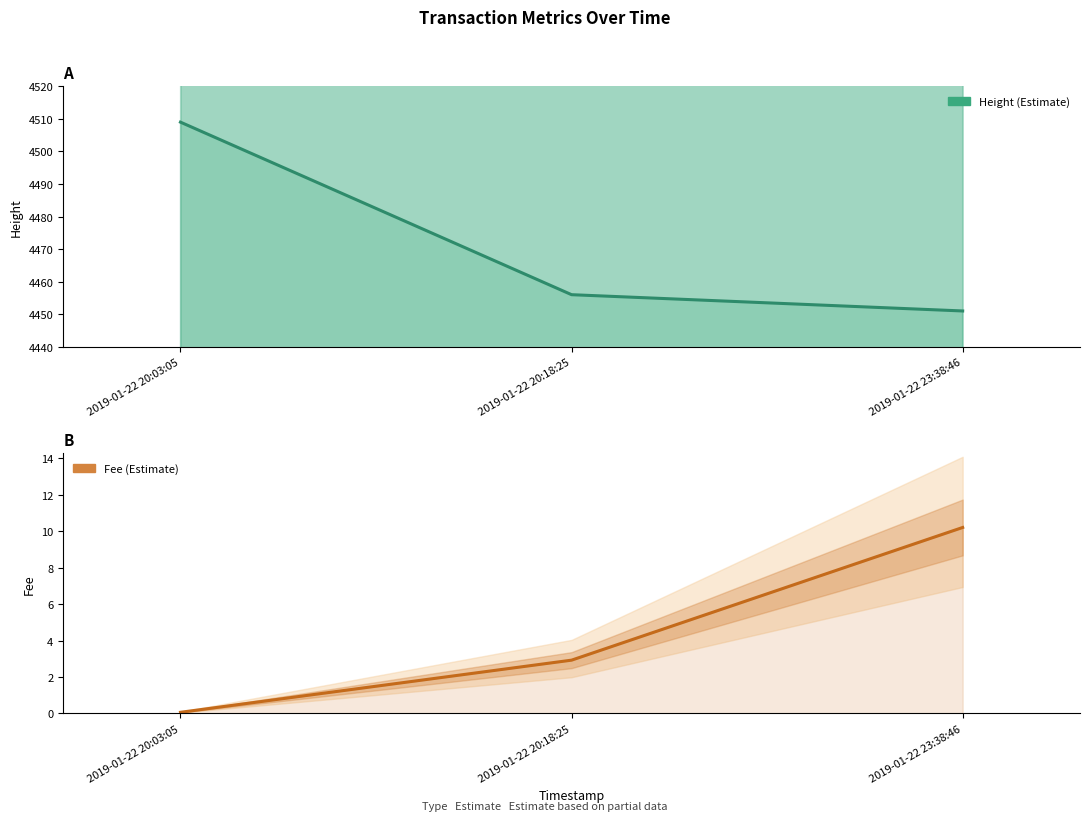

Reading left to right, extract all data points from this chart.

Height: 2019-01-22 20:03:05=4509.0	2019-01-22 20:18:25=4456.0	2019-01-22 23:38:46=4451.0
Fee: 2019-01-22 20:03:05=0.1	2019-01-22 20:18:25=2.9	2019-01-22 23:38:46=10.2